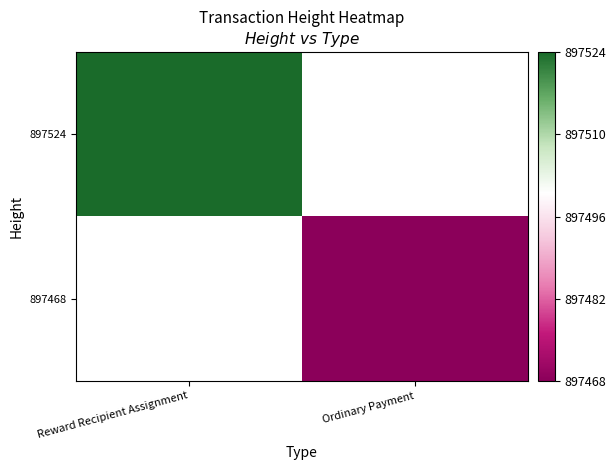

Read the 897468 value at Ordinary Payment.

897468.0